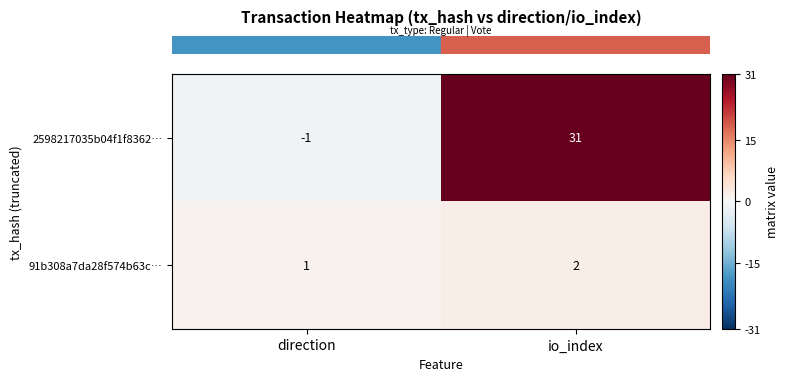

What is the greatest value displayed?

31